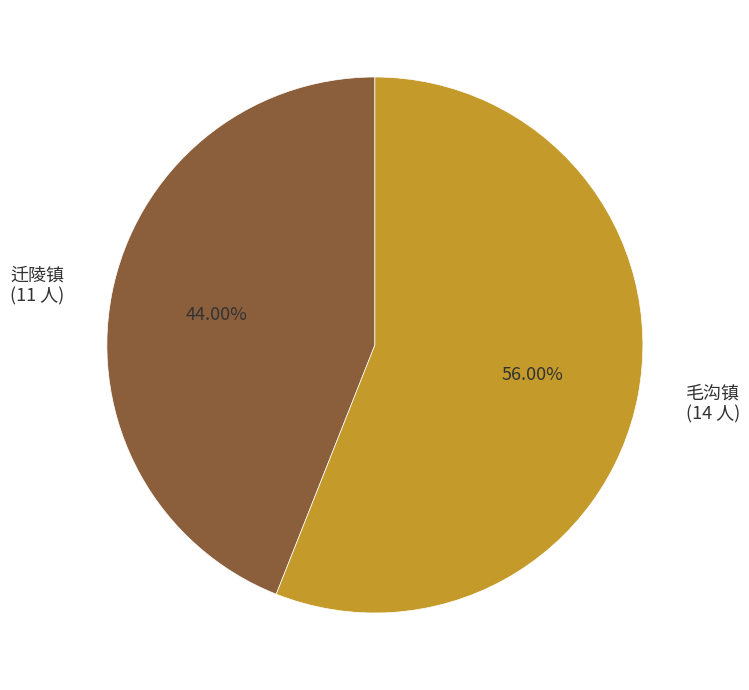

To the nearest percent, what is the difference between the largest and smallest slice percentages?

12%